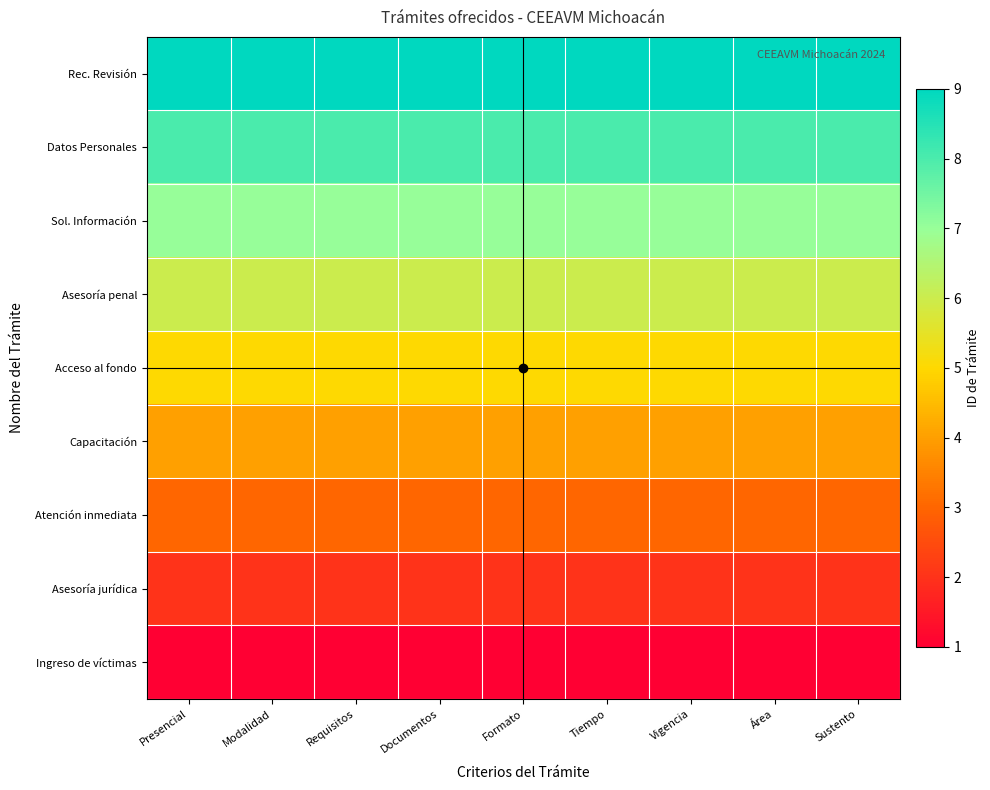

Which series has the widest spread of values?

Rec. Revisión